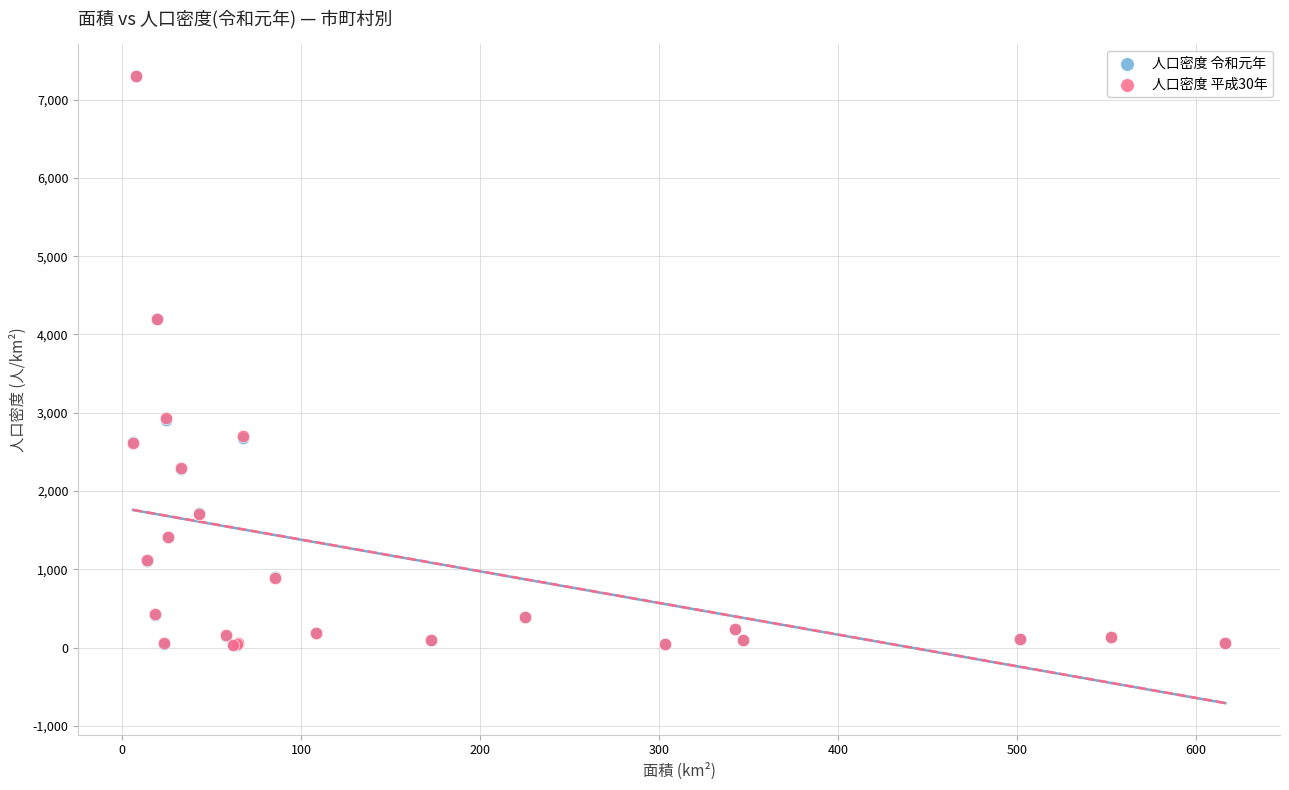

Which series has the widest spread of Y values?

人口密度 令和元年